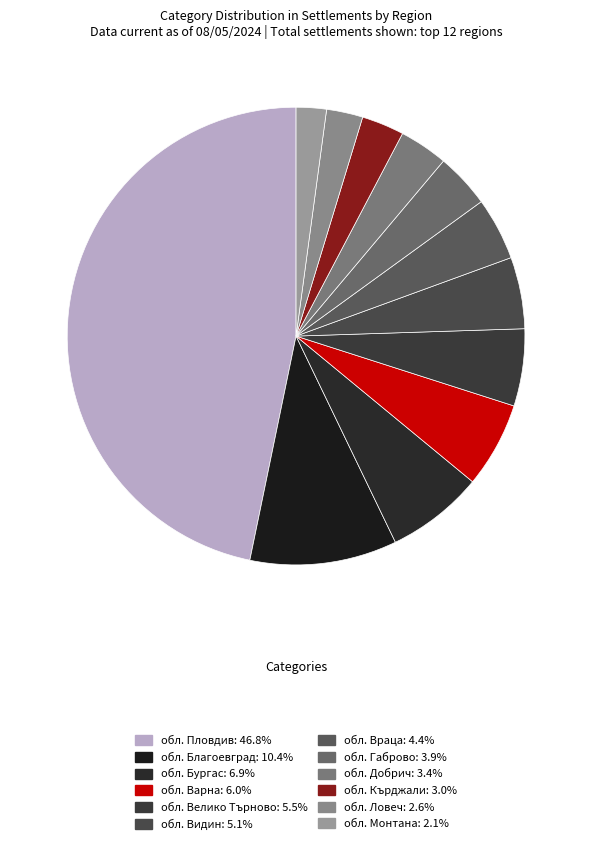

The обл. Благоевград slice represents 18% of the pie. True or false?

False